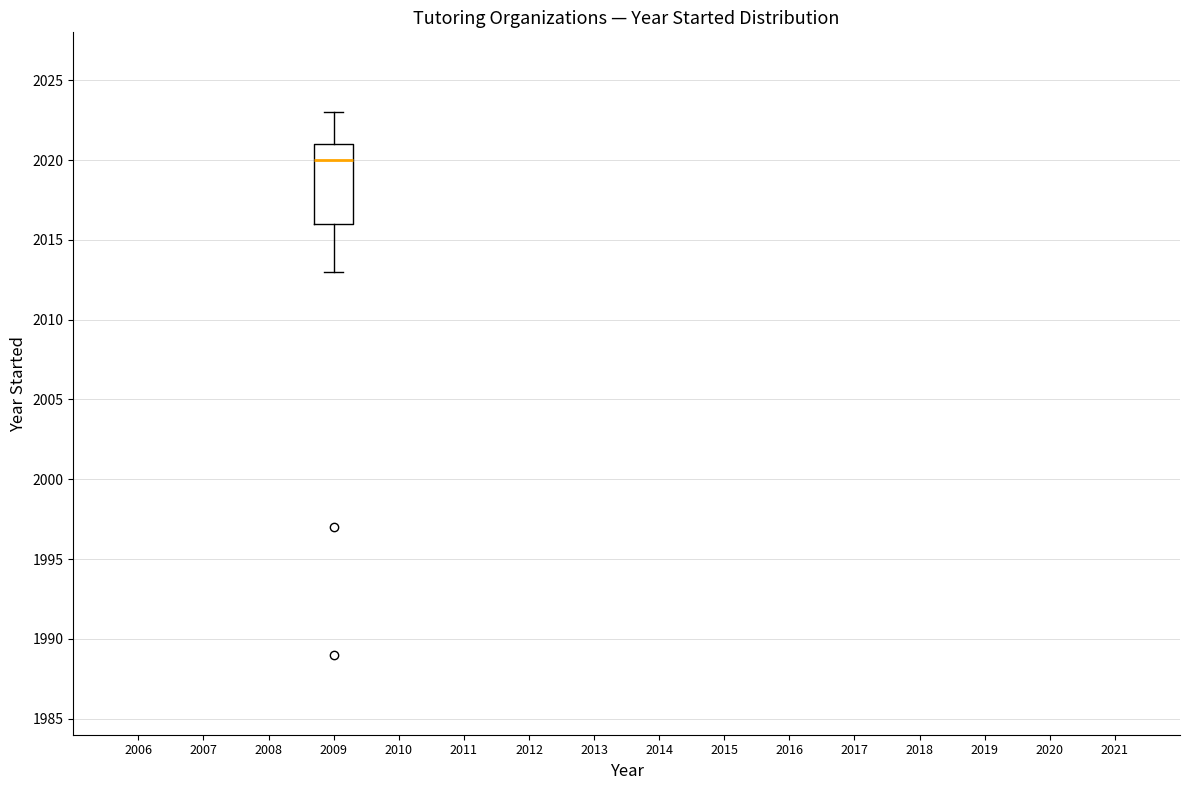

Where does the lower whisker of the box at x = 2009 end on the y-axis? The values are not printed on the chart, so give them approximately, as read against the axis.

2013